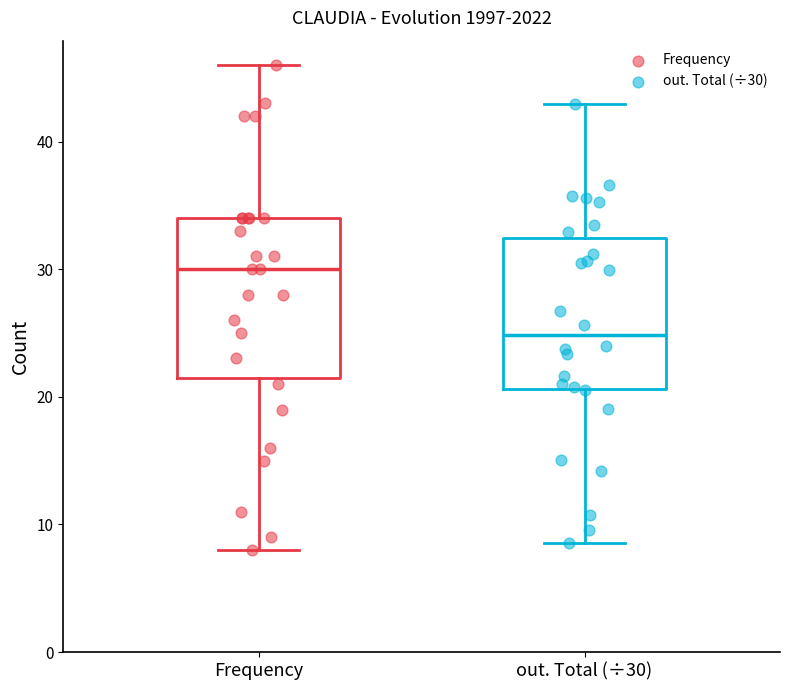

Which box's median line is the lowest?

out. Total (÷30)